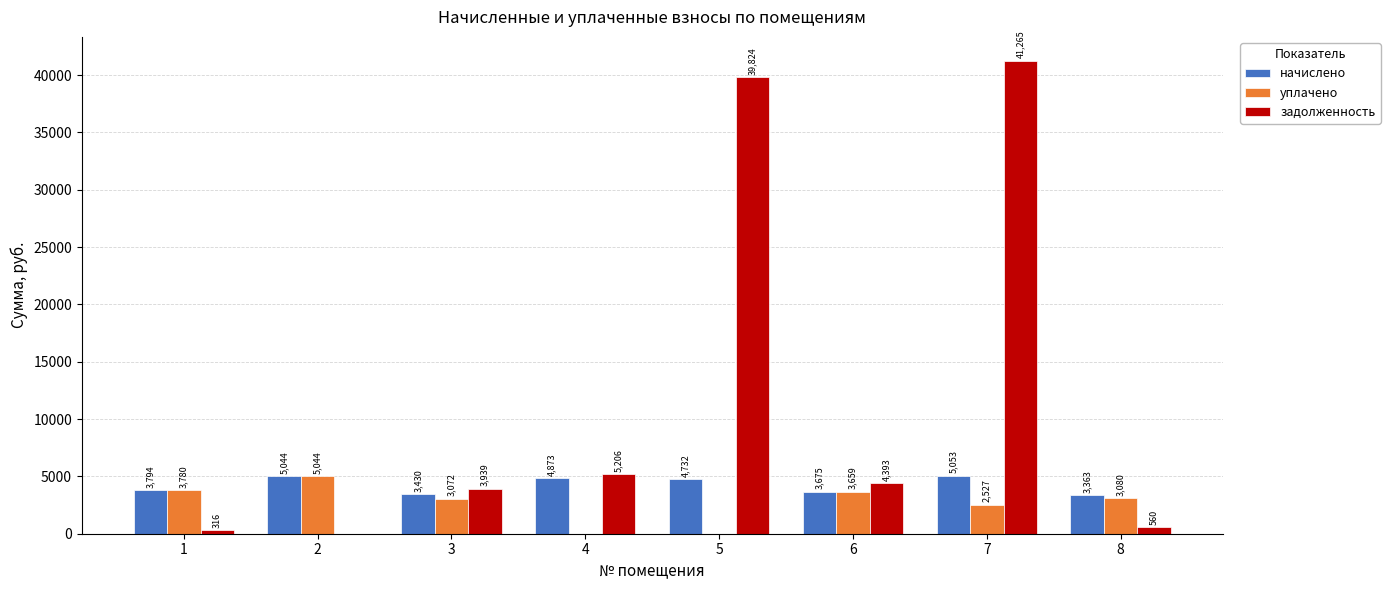

At which category is the sum across all series the highest?

7